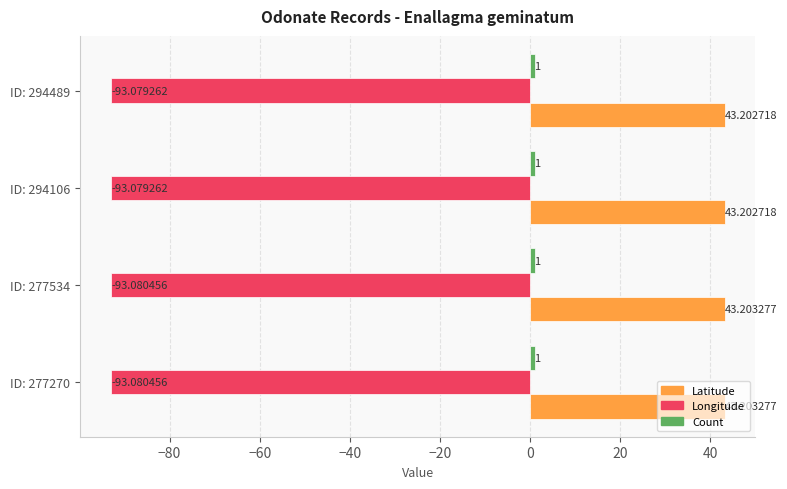

What is the sum of all Longitude values?

-372.3